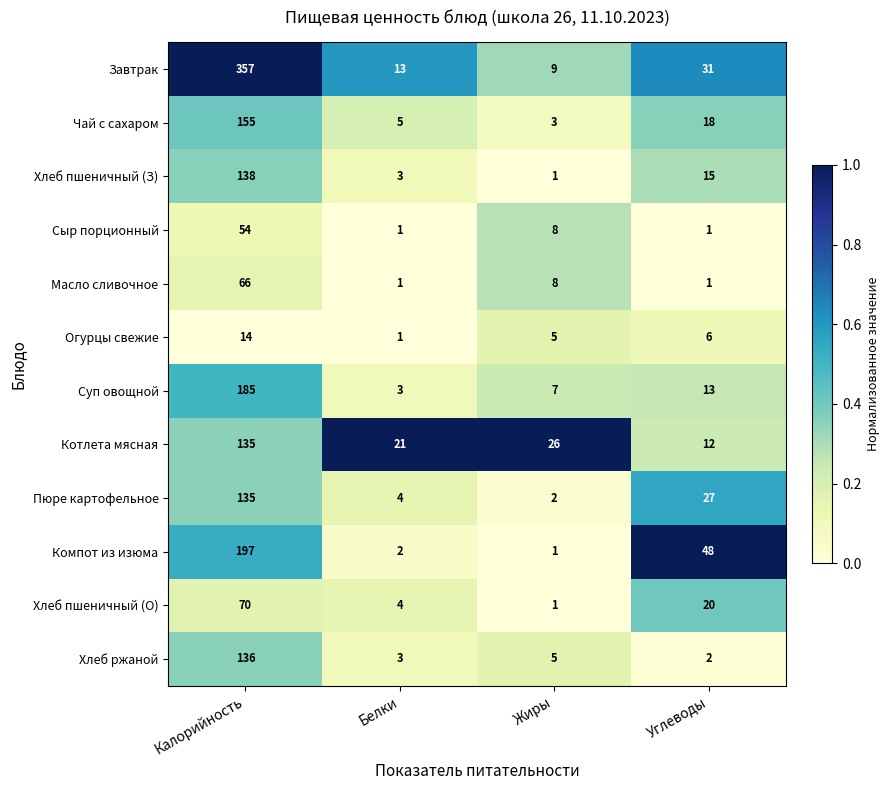

Rank the categories by Огурцы свежие value from lowest to highest.

Белки, Жиры, Углеводы, Калорийность